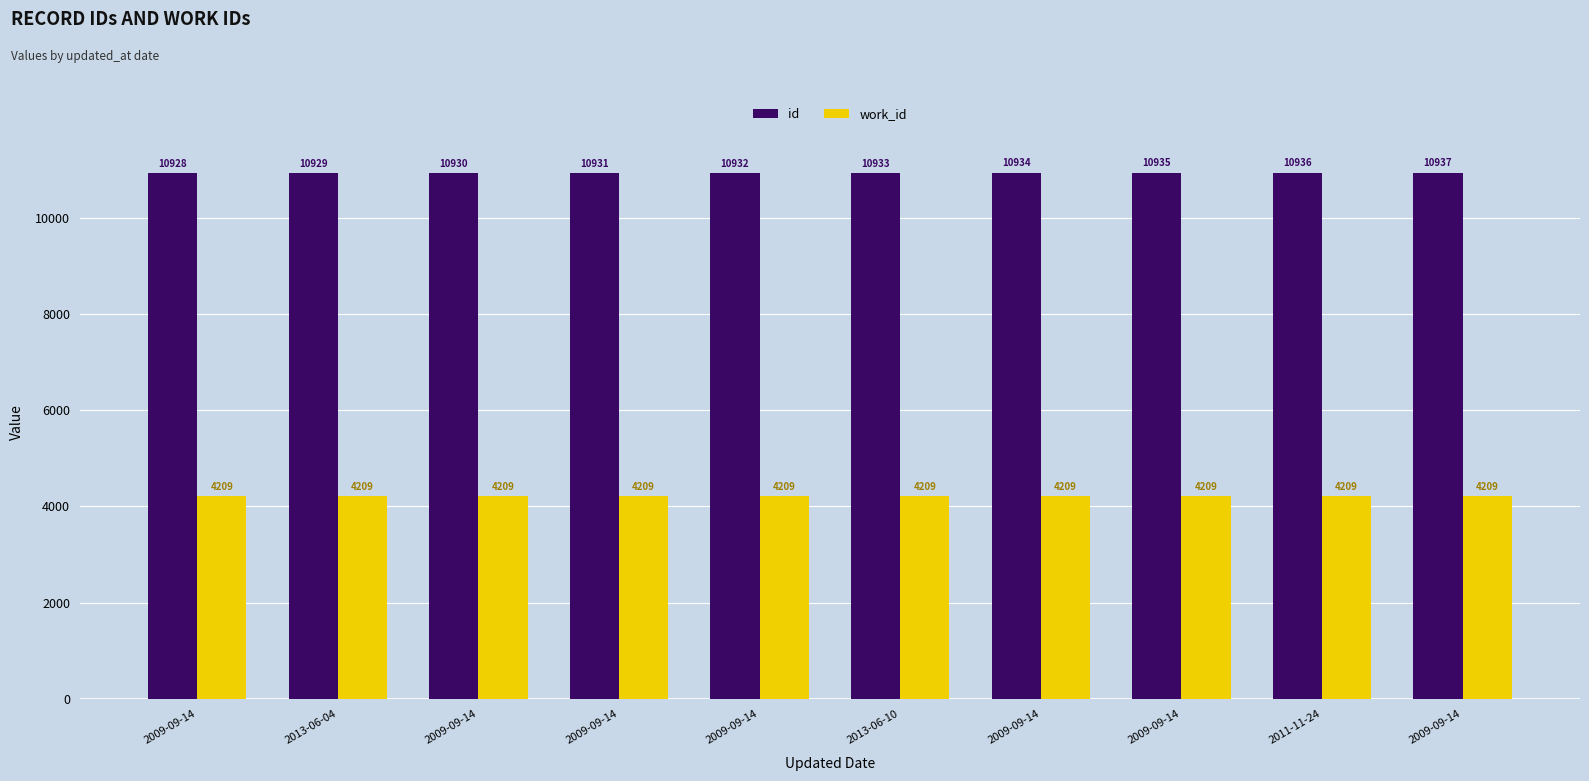

What is the maximum value shown in the chart?

10937